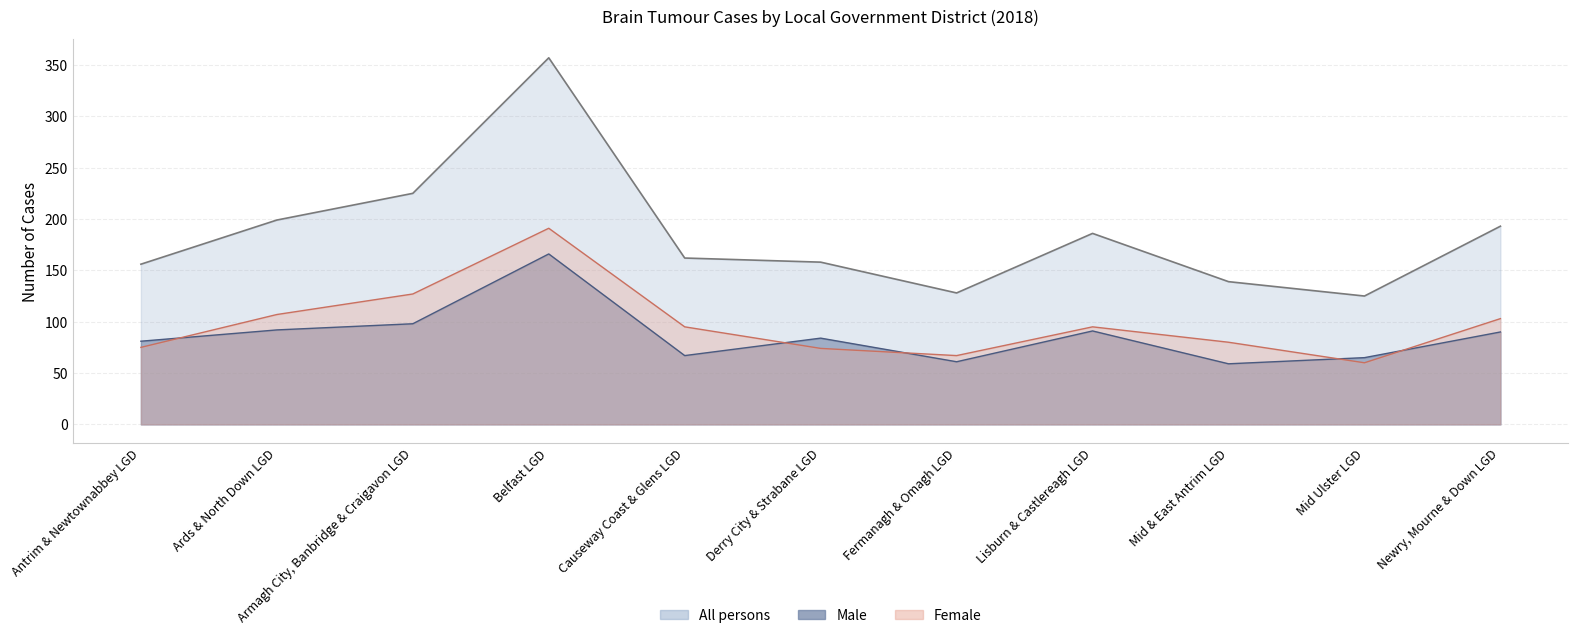

What is the average value of the All persons series?

184